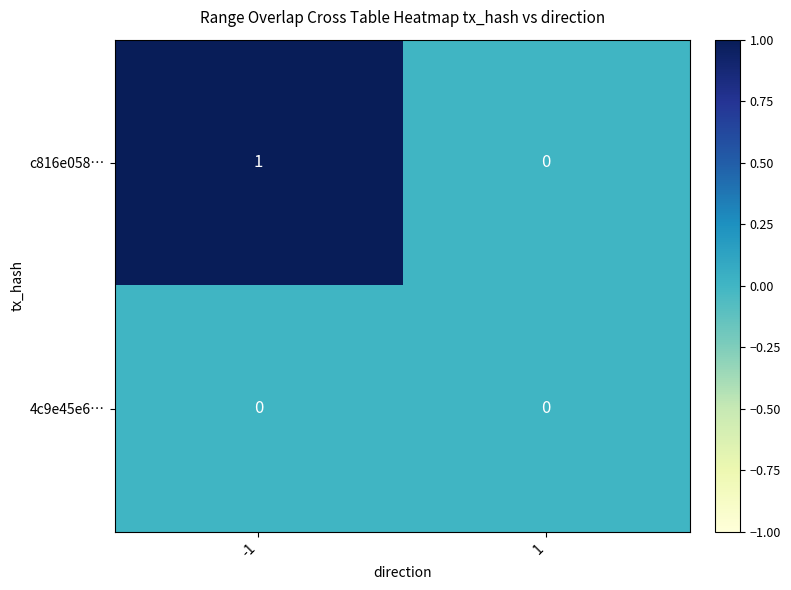

At -1, list the series in order from smallest to largest.

4c9e45e6…, c816e058…